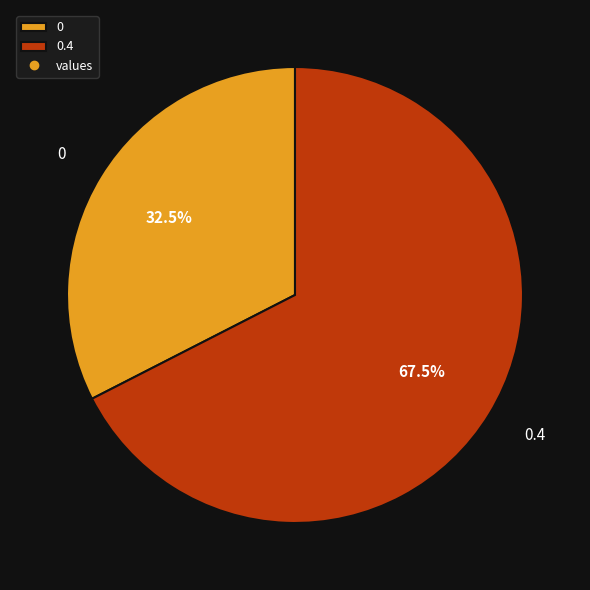

To the nearest percent, what is the average slice percentage?

50%